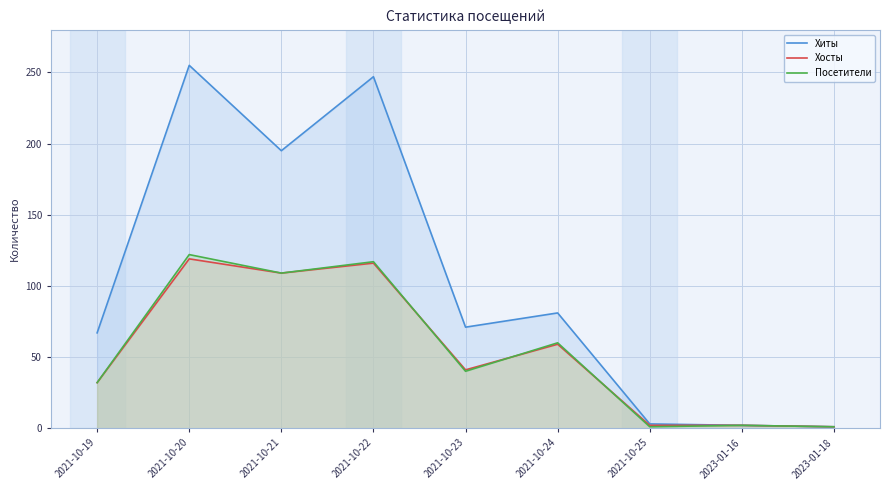

What is the label of the 1st point from the left?

2021-10-19